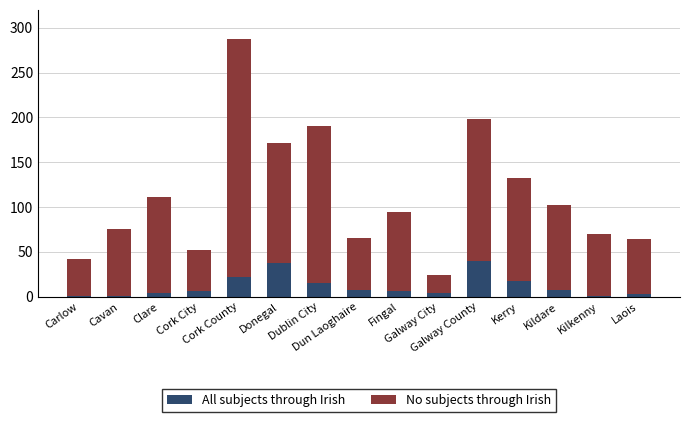

What is the sum of all All subjects through Irish values?

174